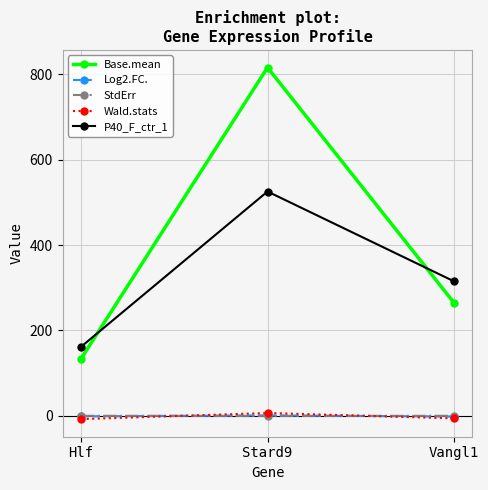

List the labels in order of P40_F_ctr_1 value, smallest first.

Hlf, Vangl1, Stard9